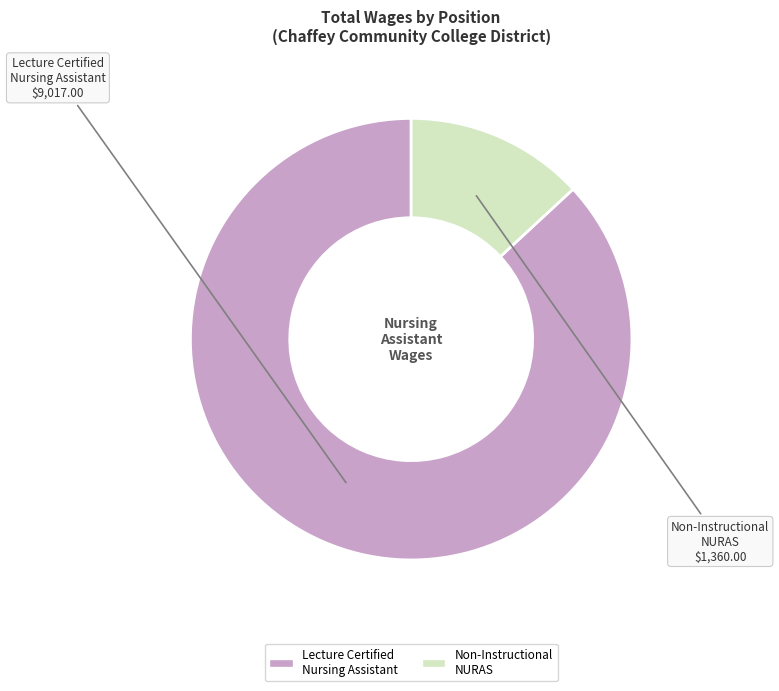

Rank the categories by value from highest to lowest.

Lecture Certified Nursing Assistant, Non-Instructional NURAS